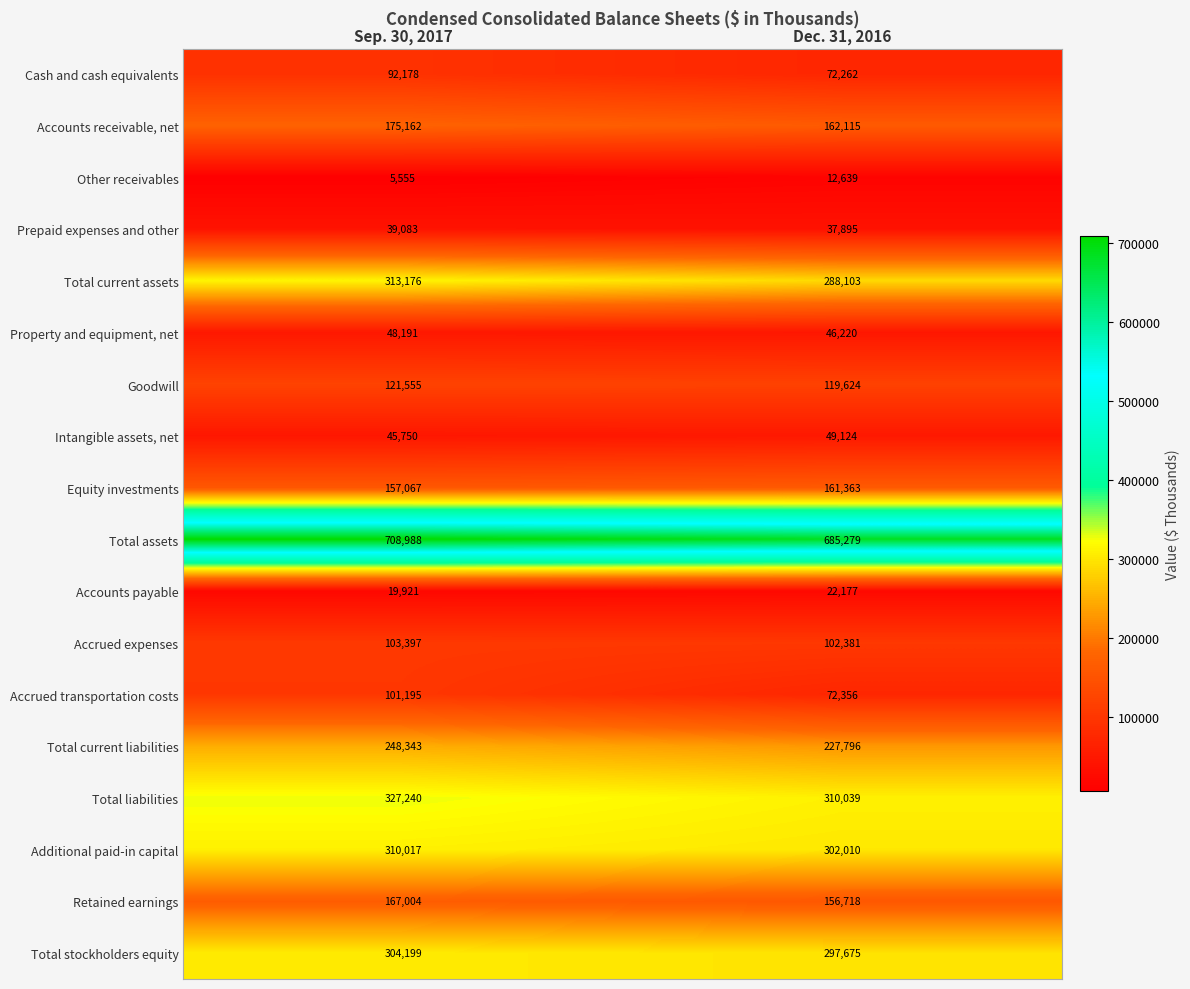

At which category does the chart reach its minimum across all series?

Sep. 30, 2017